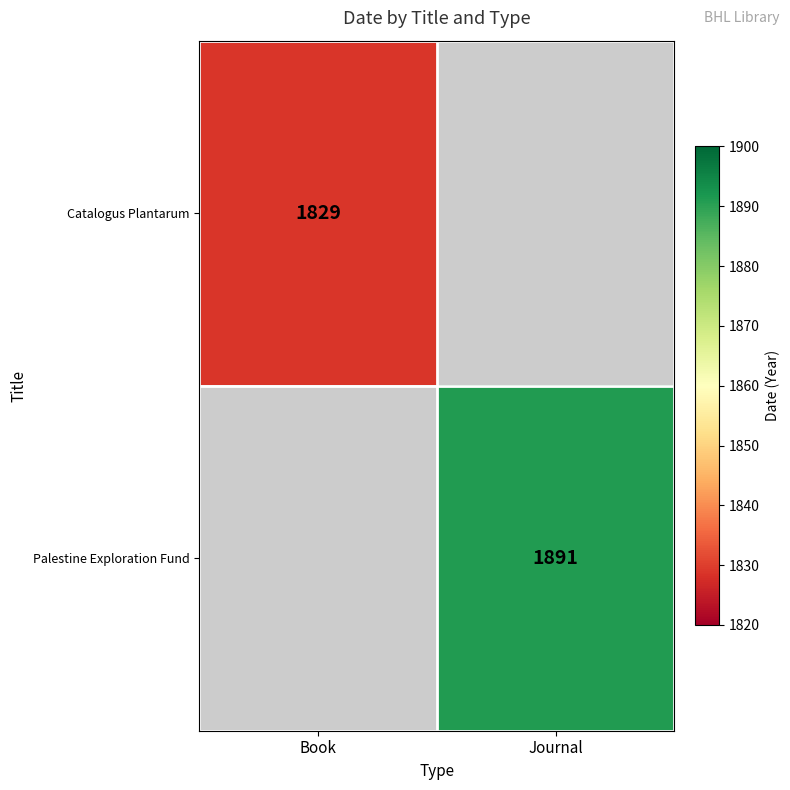

Is the value of Palestine Exploration Fund at Journal greater than the value of Catalogus Plantarum at Book?

Yes